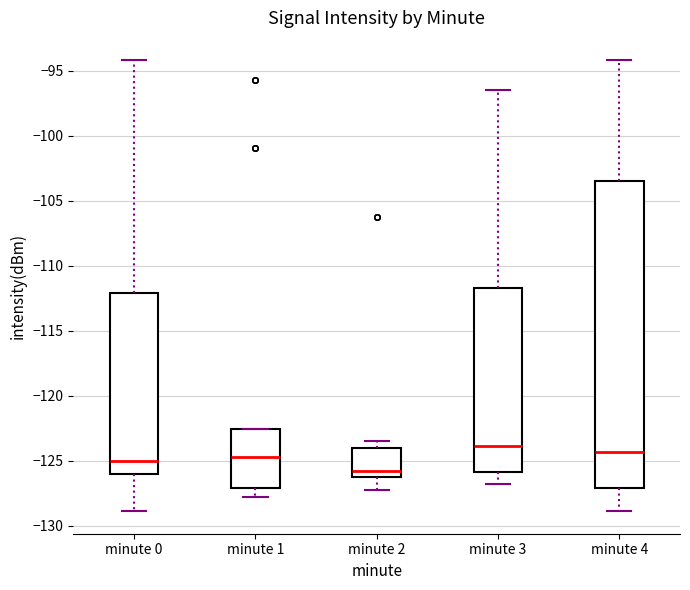

Reading left to right, read every box against the y-axis: the position of its median line, the range the box covers, and the ends of its whiskers. The values are not printed on the chart, so give them approximately, as read against the axis.

minute 0: median -125.0, box -126.0 to -112.0, whiskers -129.0 to -94.0
minute 1: median -124.5, box -127.0 to -122.5, whiskers -128.0 to -122.5
minute 2: median -126.0 (just above the box's lower edge), box -126.0 to -124.0, whiskers -127.5 to -123.5
minute 3: median -124.0, box -126.0 to -111.5, whiskers -127.0 to -96.5
minute 4: median -124.5, box -127.0 to -103.5, whiskers -129.0 to -94.0